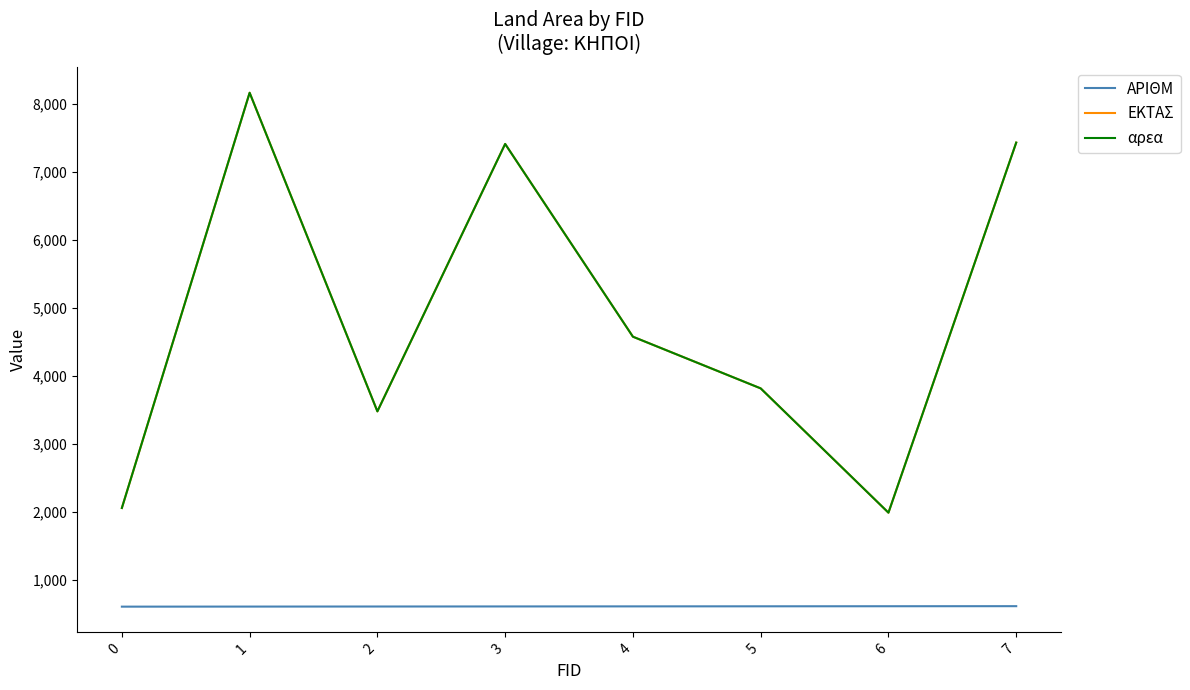

Does the chart have visible grid lines?

No